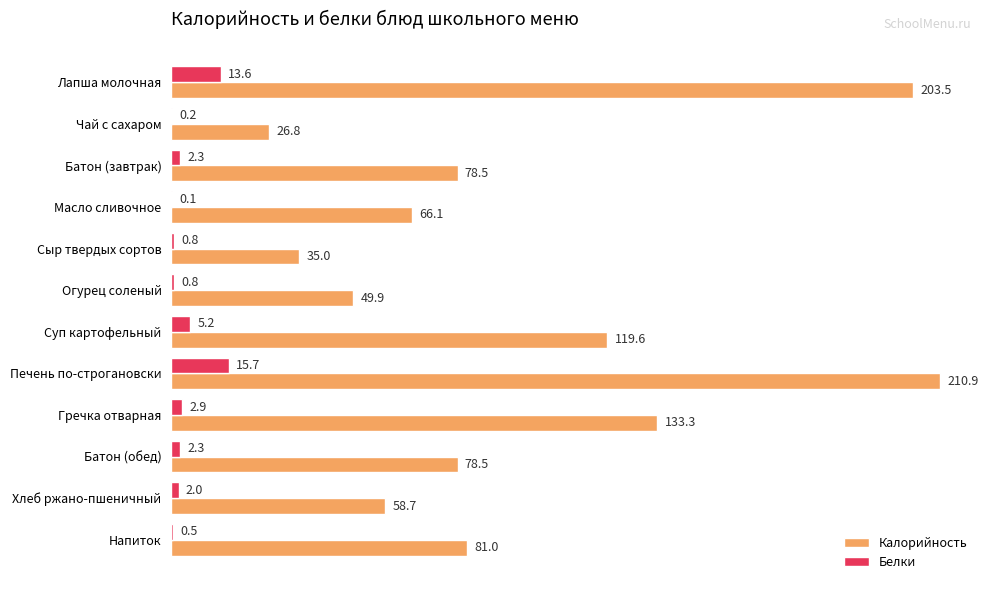

What is the sum of the Белки values at Масло сливочное and Хлеб ржано-пшеничный?

2.1